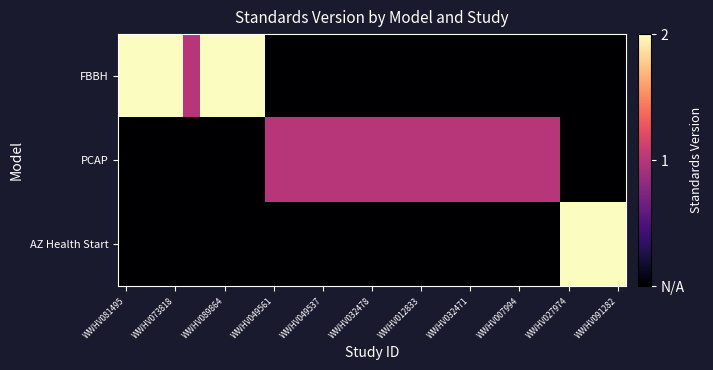

At which category is the sum across all series the highest?

WWHV081495